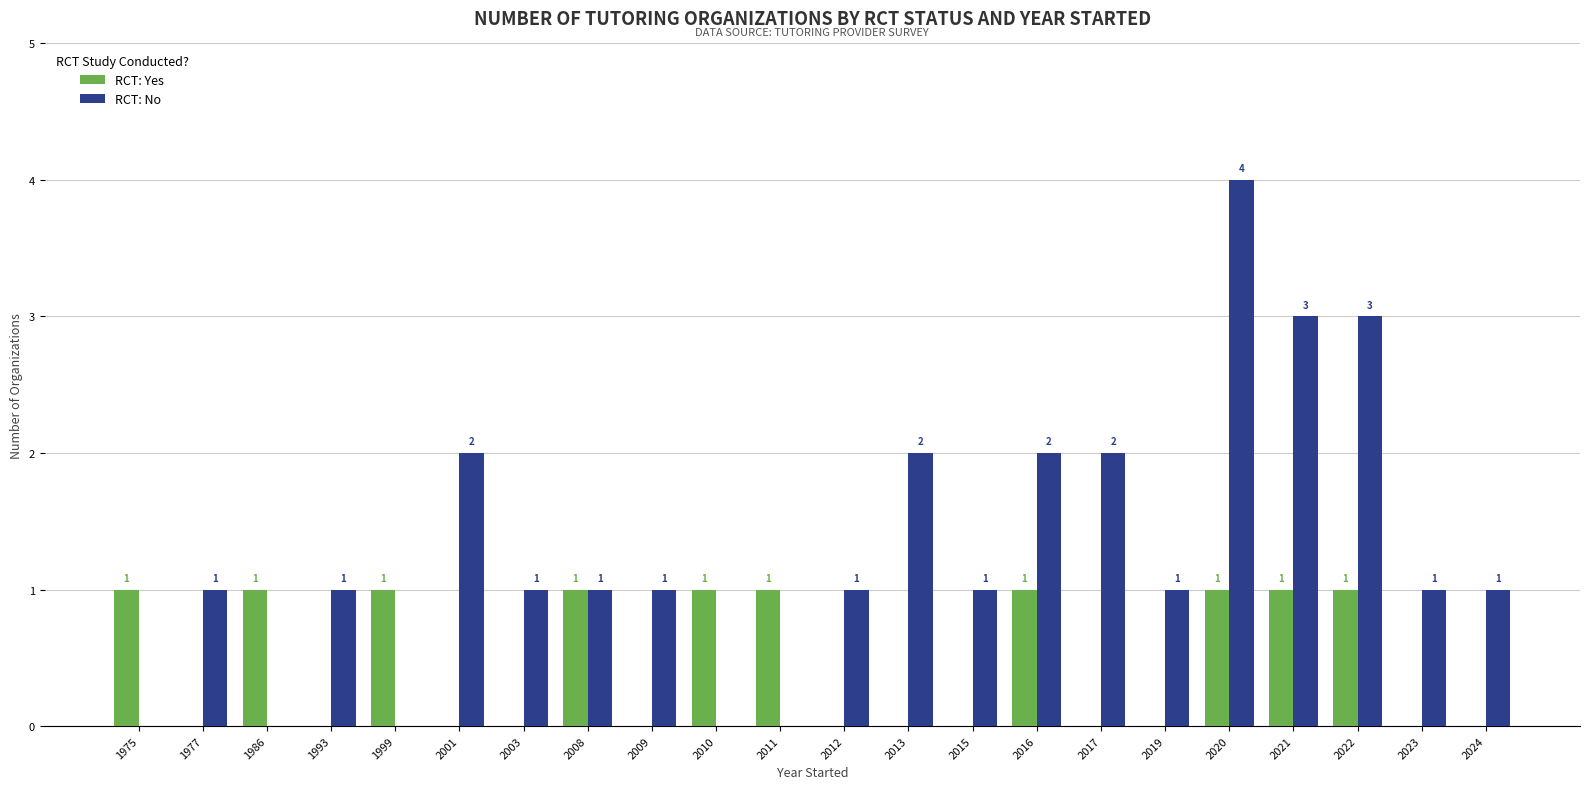

What is the total value across all series at 1977?

1